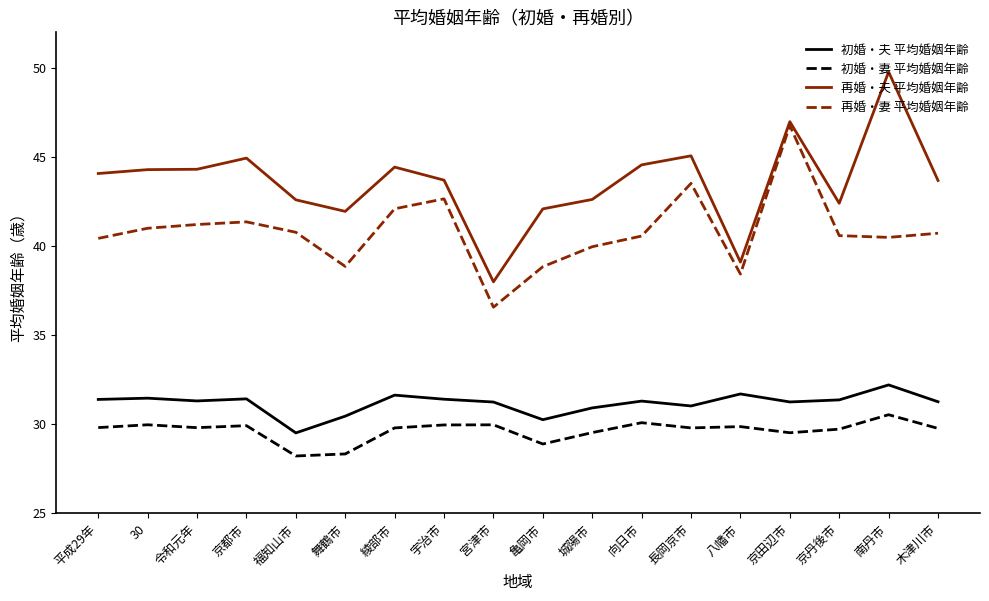

True or false: 再婚・夫 平均婚姻年齢 and 初婚・夫 平均婚姻年齢 intersect in this chart.

False